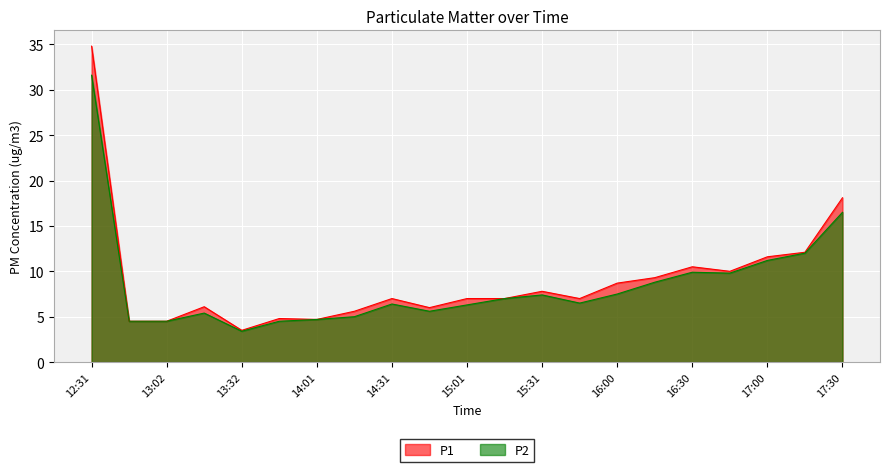

At how many categories does at least one series exceed 9?

7